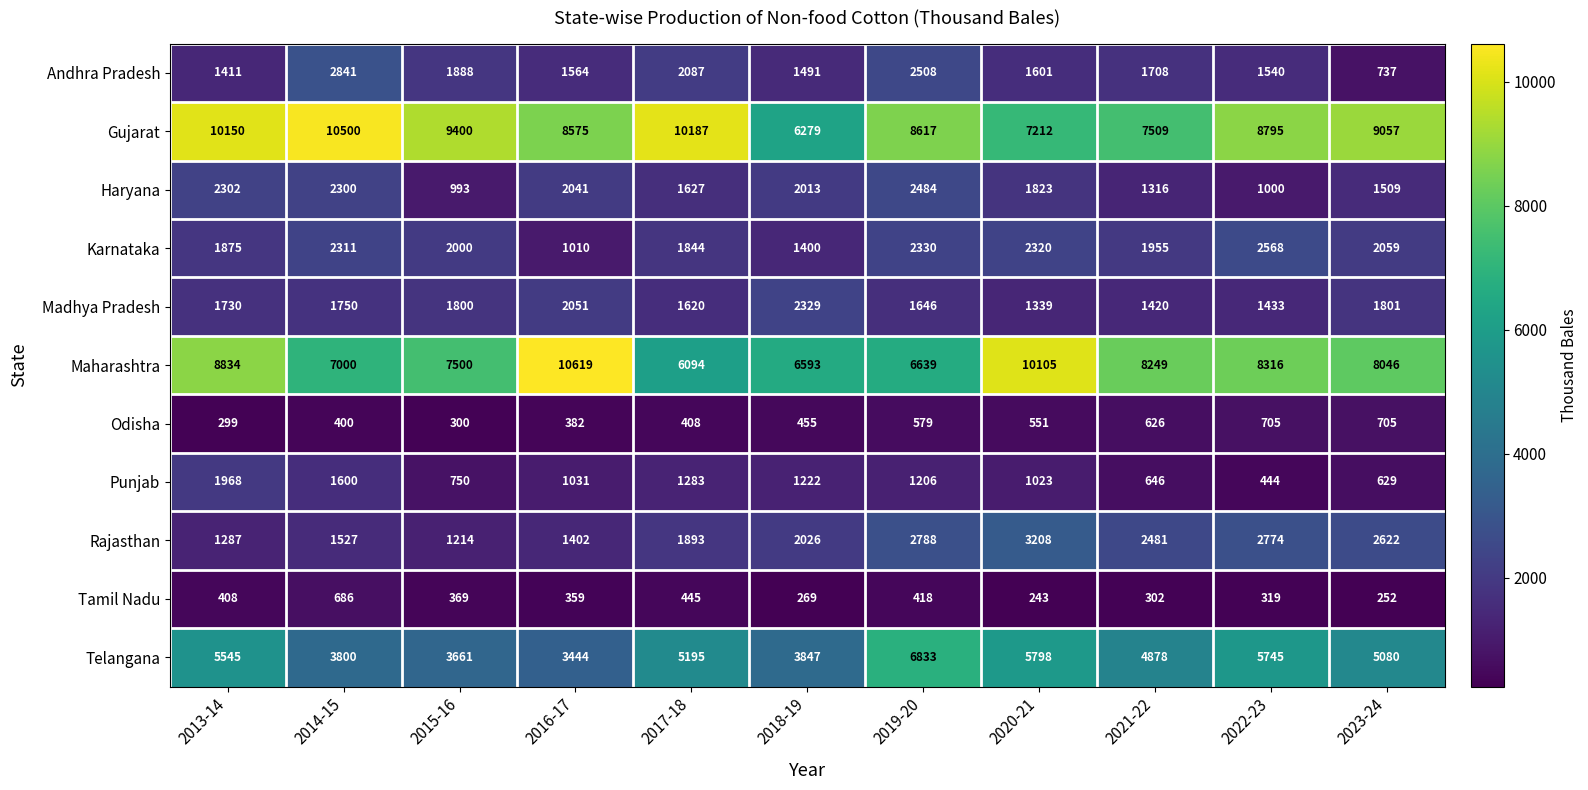

At which label is Andhra Pradesh closest to 1789?

2021-22